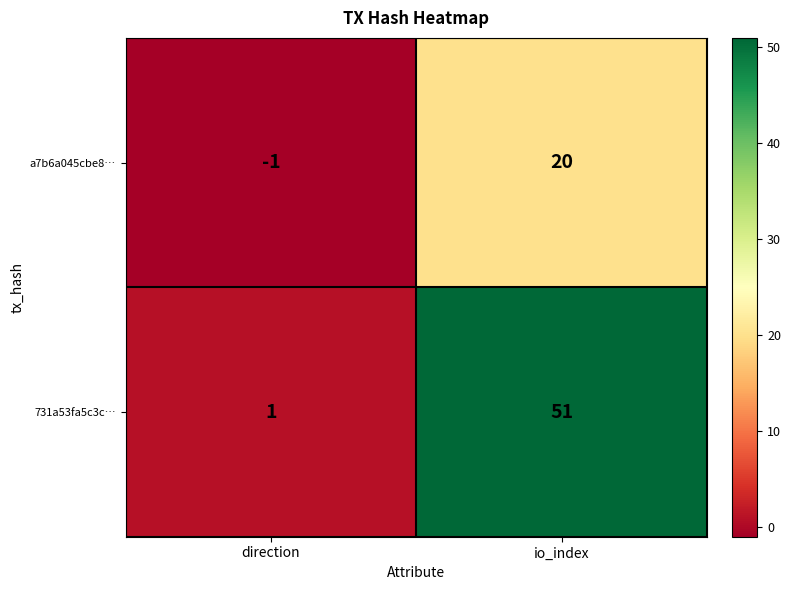

Reading left to right, transcribe all the data shown in this chart.

a7b6a045cbe8…: direction=-1	io_index=20
731a53fa5c3c…: direction=1	io_index=51